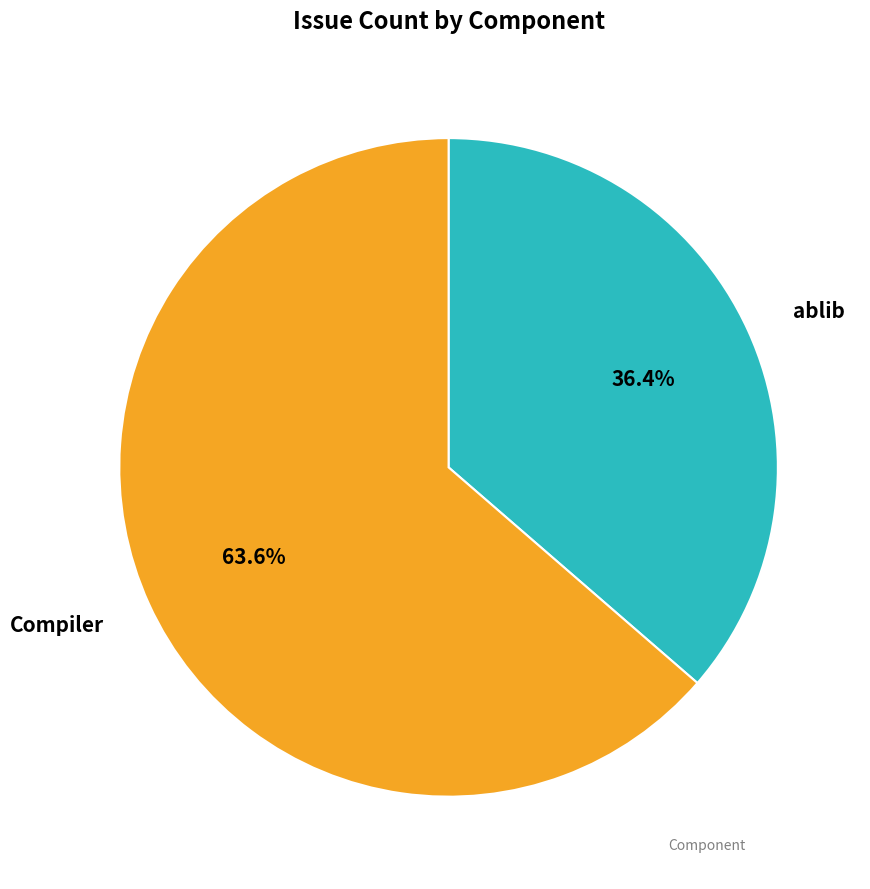

To the nearest percent, what is the combined percentage of Compiler and ablib?

100%